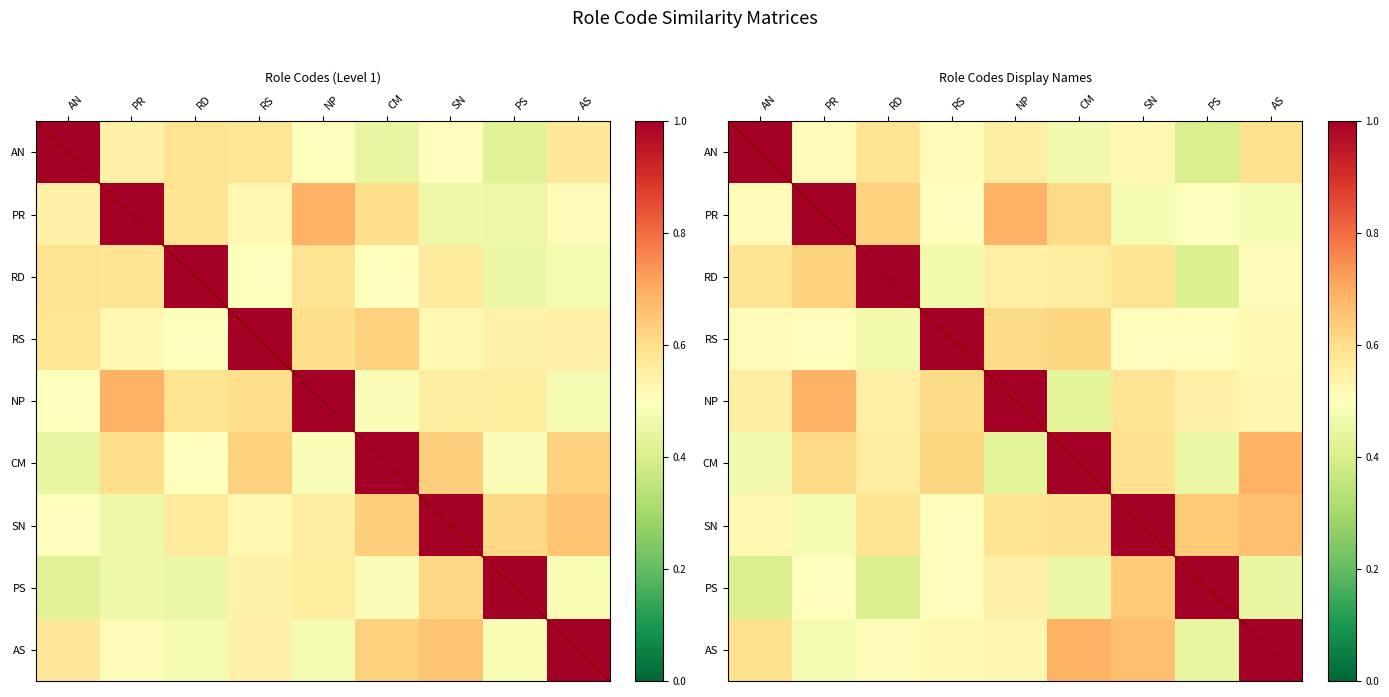

At which label does AS reach its peak?

AS